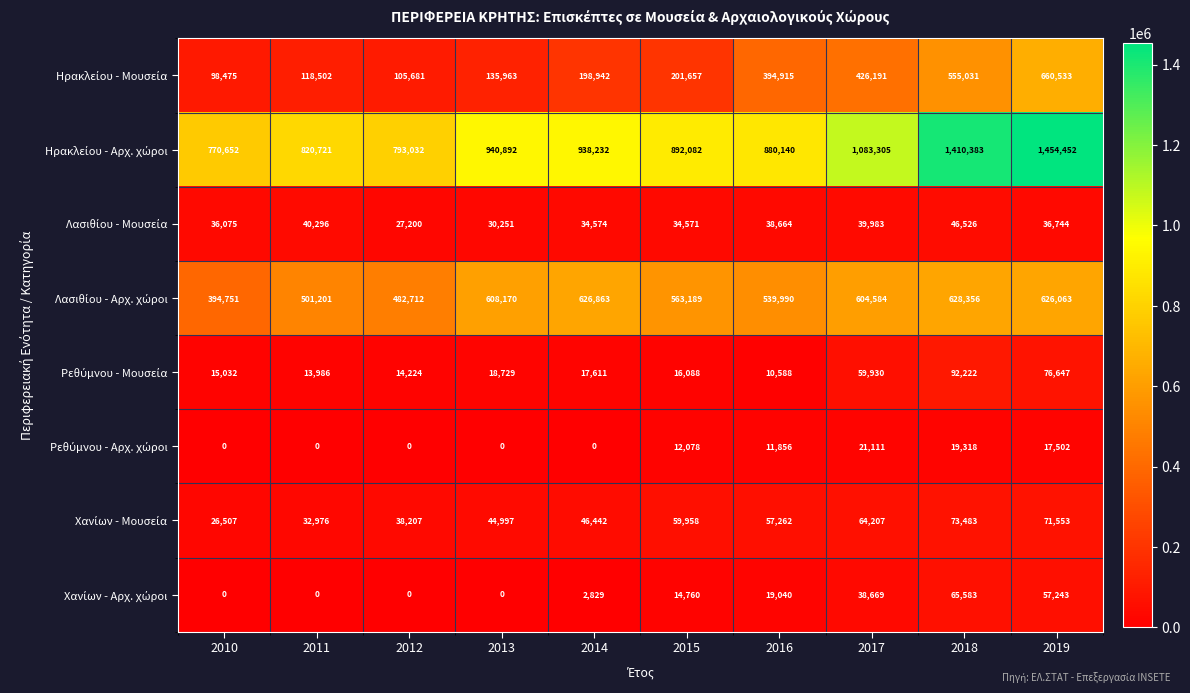

What is the difference between the highest and lowest values at 2011?

820721